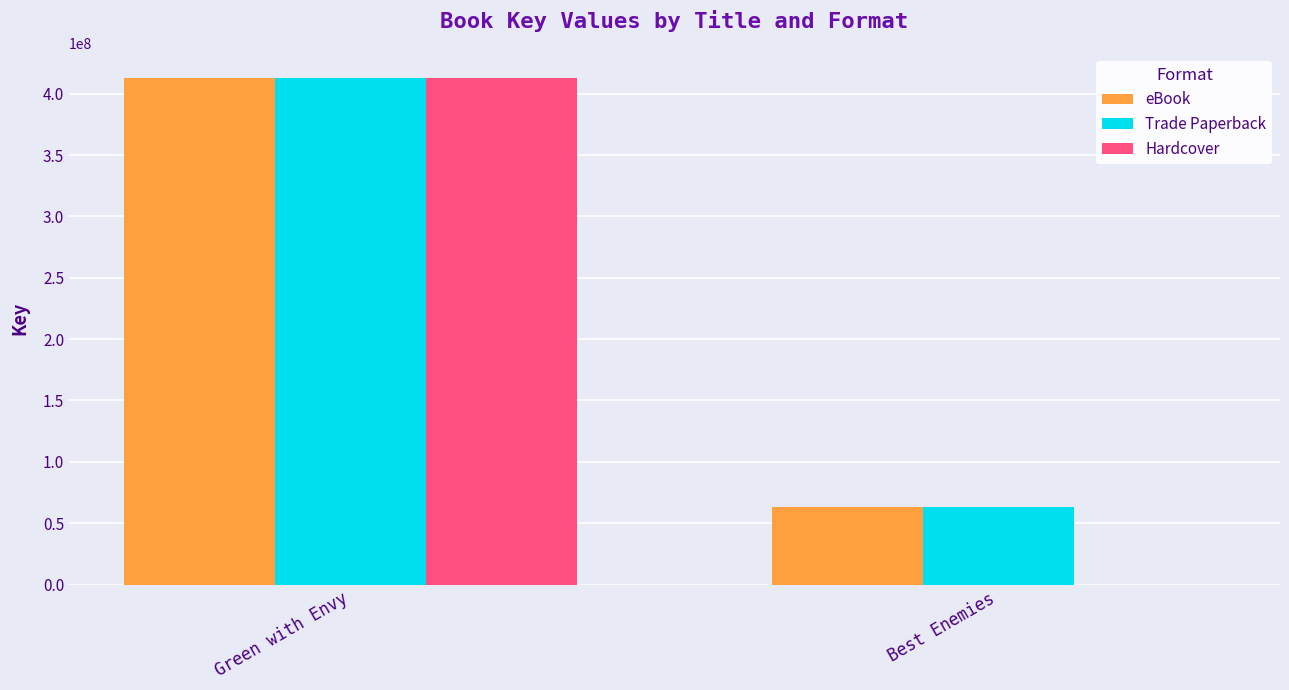

Which series changed the most between Green with Envy and Best Enemies?

Hardcover